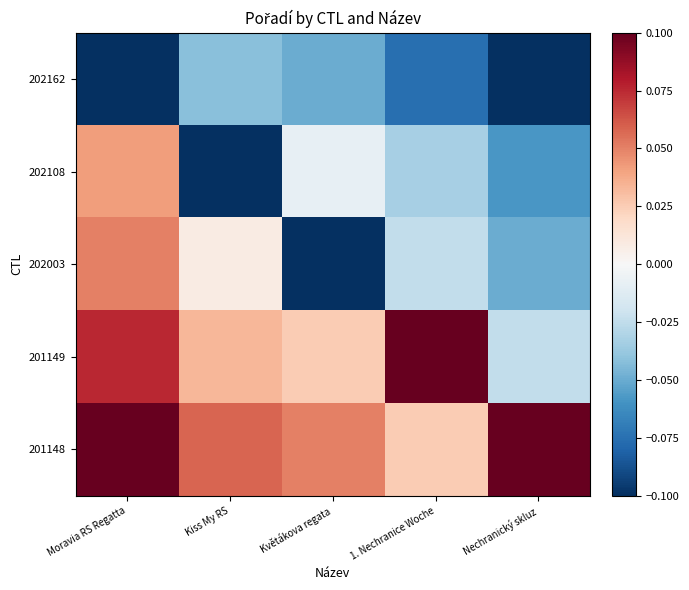

What is the difference between the highest and lowest values at Kiss My RS?

1.5